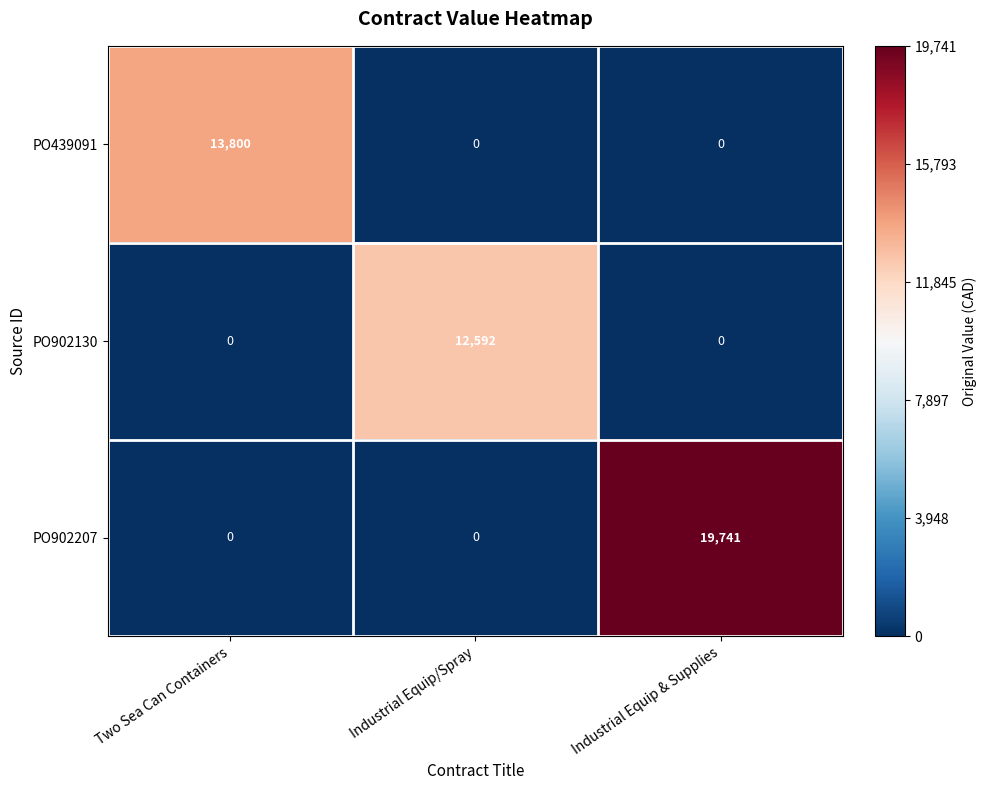

Rank the series by their maximum value, from lowest to highest.

PO902130, PO439091, PO902207